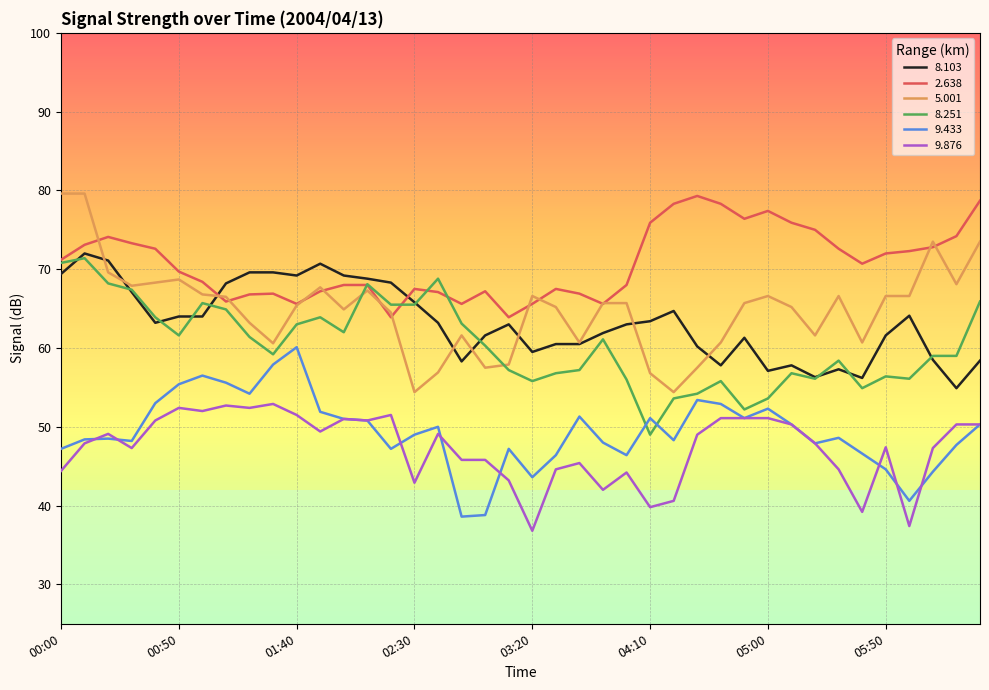

True or false: 2.638 and 9.876 intersect in this chart.

False